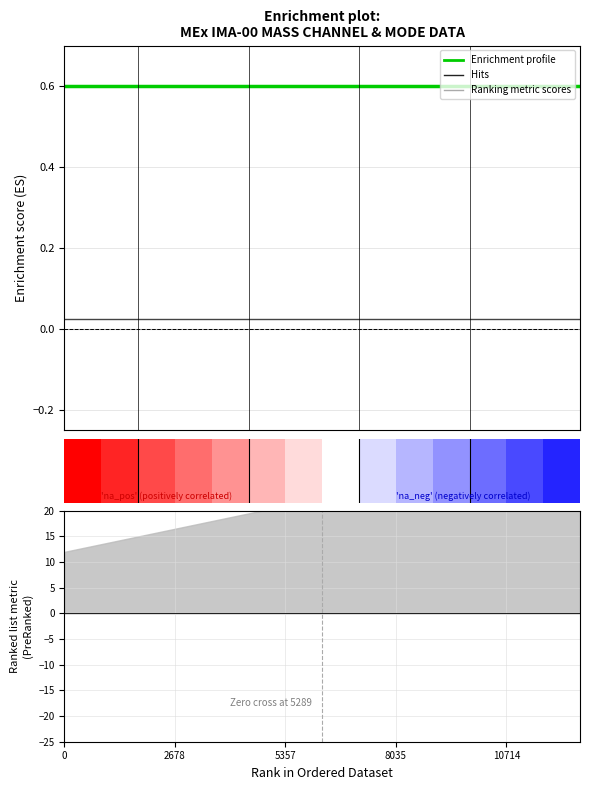

What are all the series names shown in the legend?

Enrichment profile, Hits, Ranking metric scores